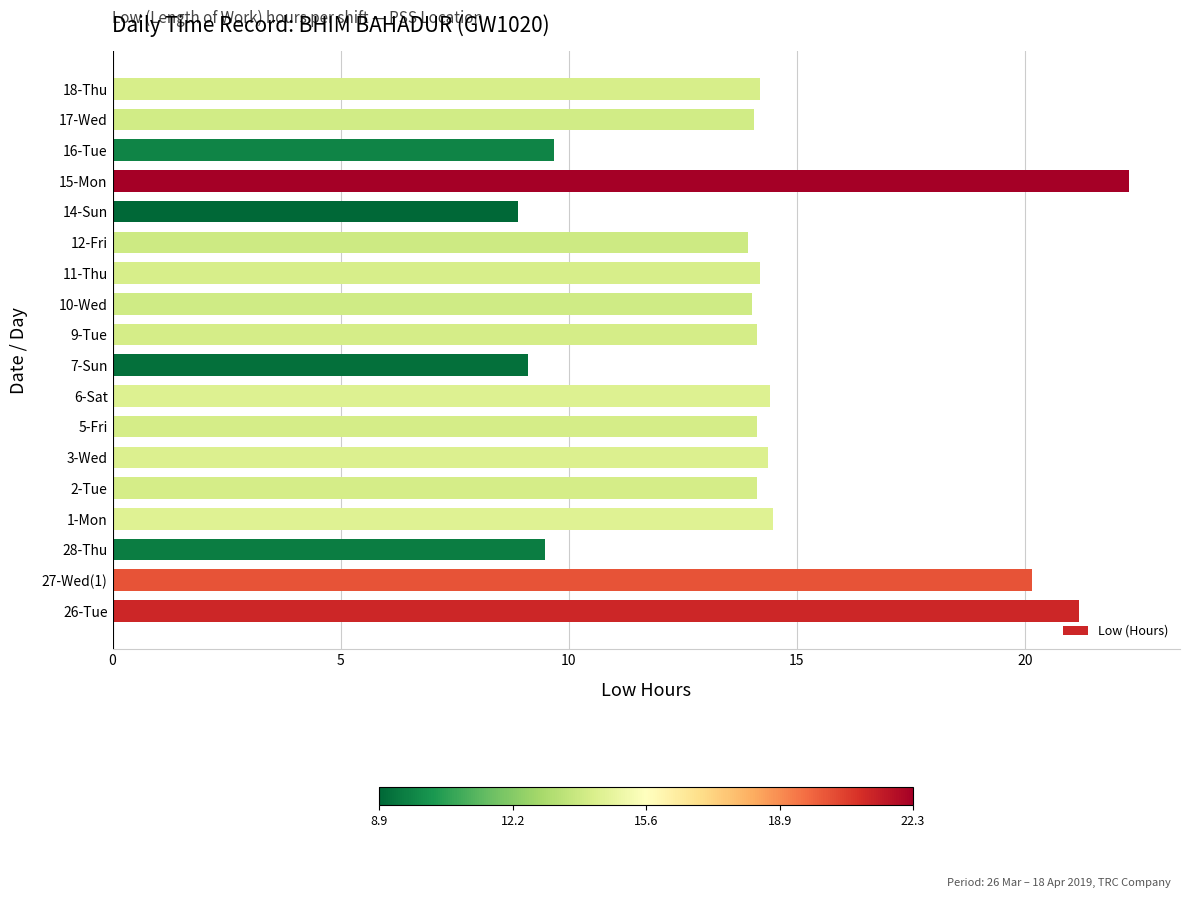

Are the bars horizontal?

Yes